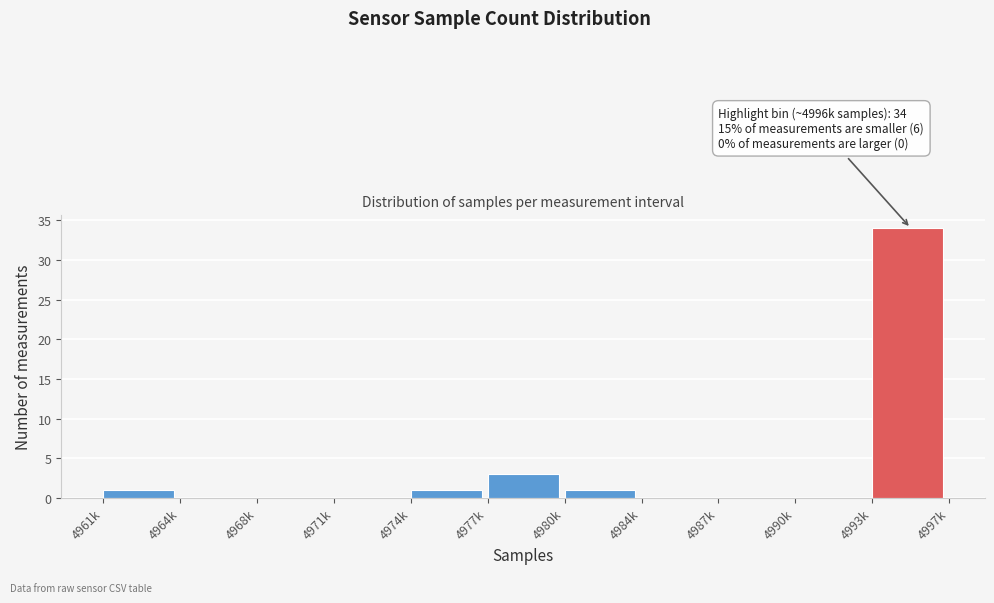

Reading right to left, transcribe all the data shown in this chart.

4993k=34	4990k=0	4987k=0	4984k=0	4980k=1	4977k=3	4974k=1	4971k=0	4968k=0	4964k=0	4961k=1